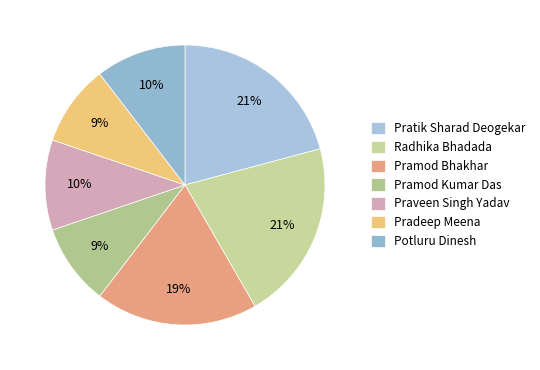

How much of the chart is everything except Pratik Sharad Deogekar?

79.2%